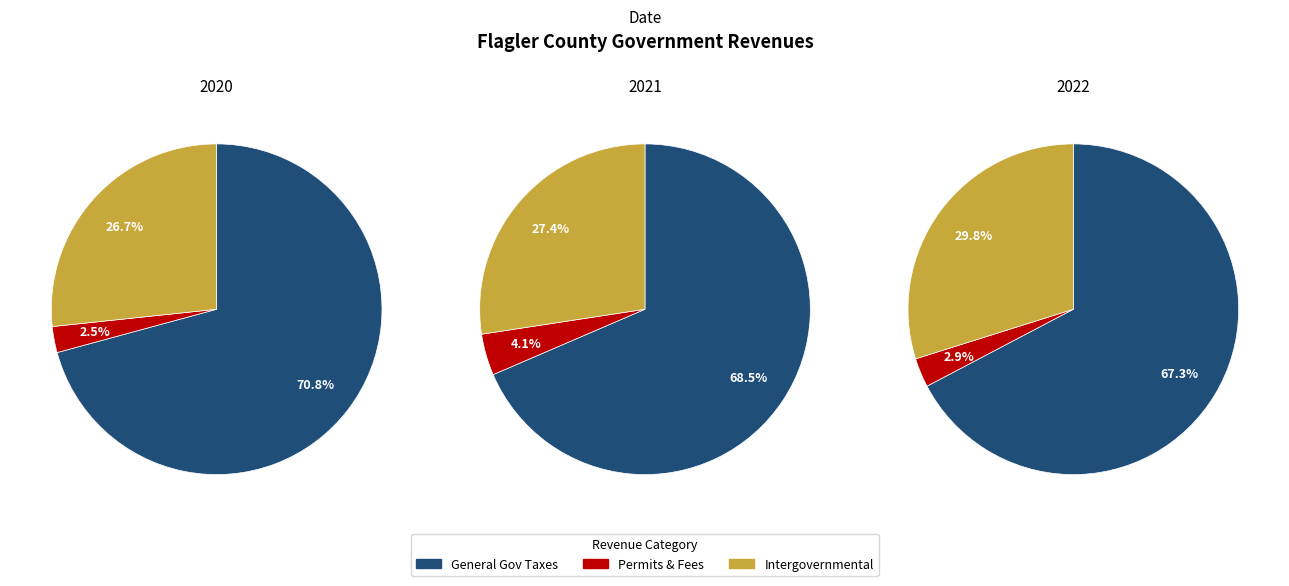

To the nearest percent, what percentage of the pie is General Government Taxes?

71%